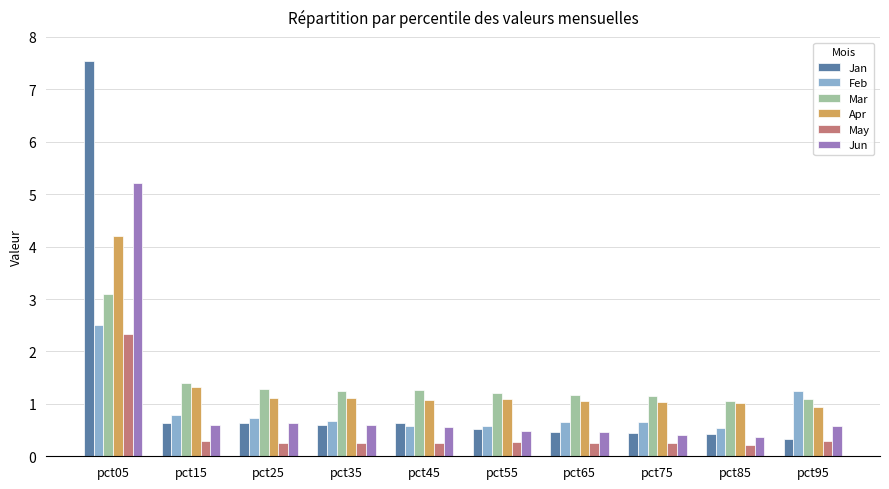

What are all the series names shown in the legend?

Jan, Feb, Mar, Apr, May, Jun